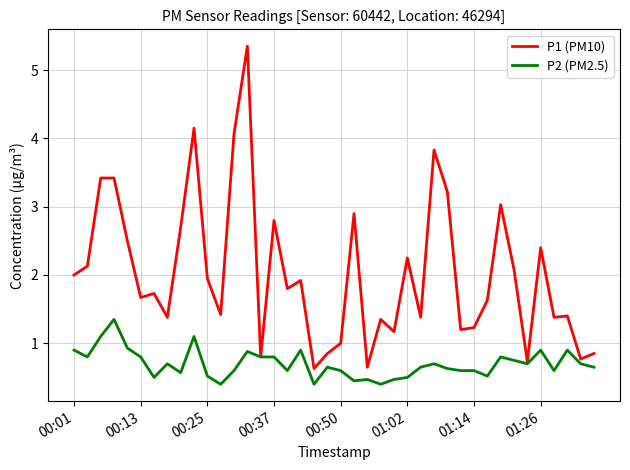

Rank the series by their maximum value, from lowest to highest.

P2 (PM2.5), P1 (PM10)